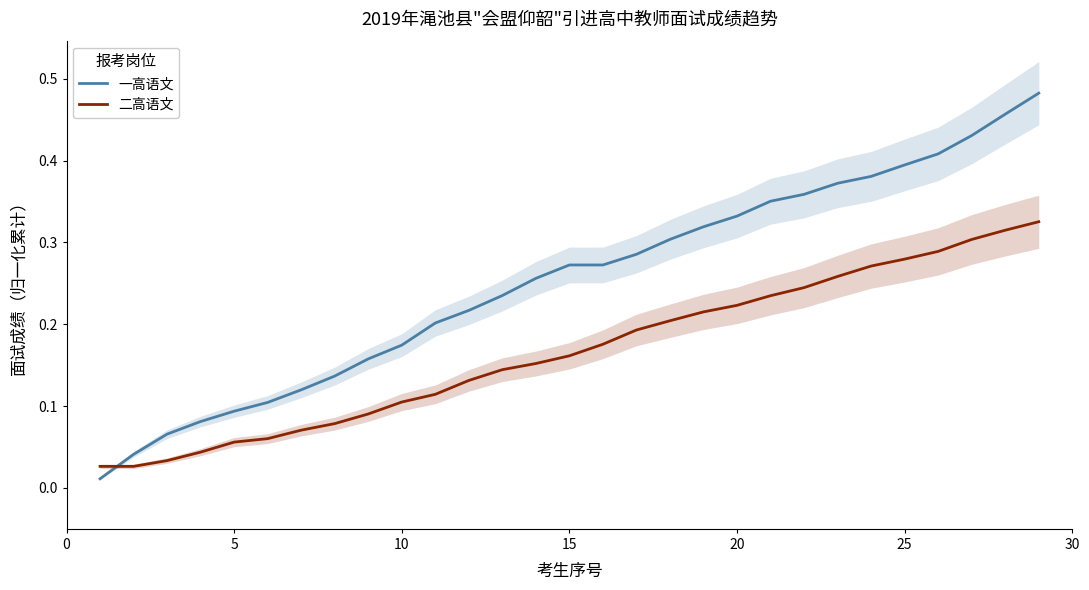

How many intersections are there between 一高语文 and 二高语文?

1